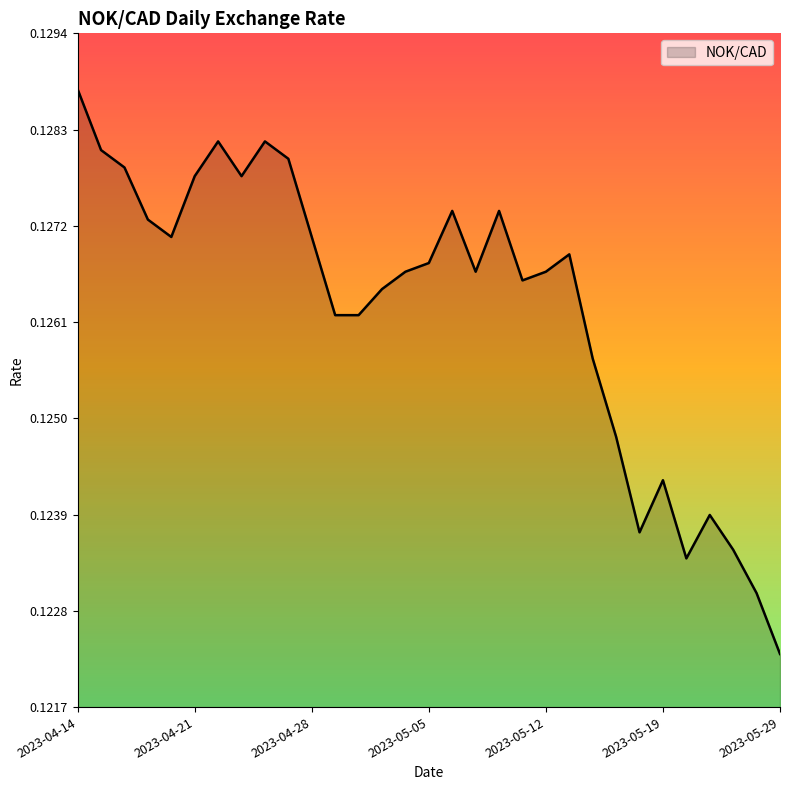

Does the chart display data point markers on the line(s)?

No